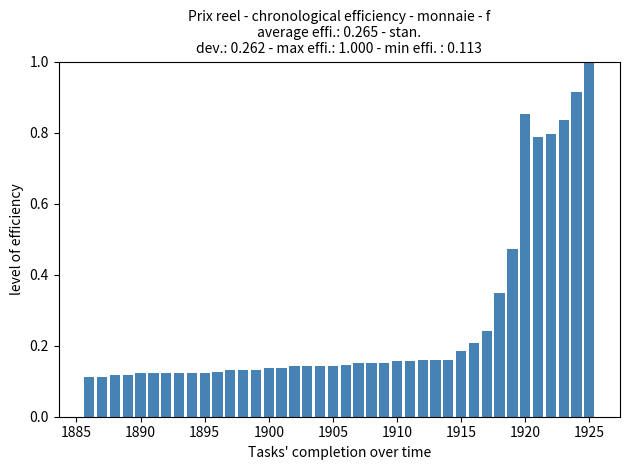

What is the greatest value displayed?

1.0